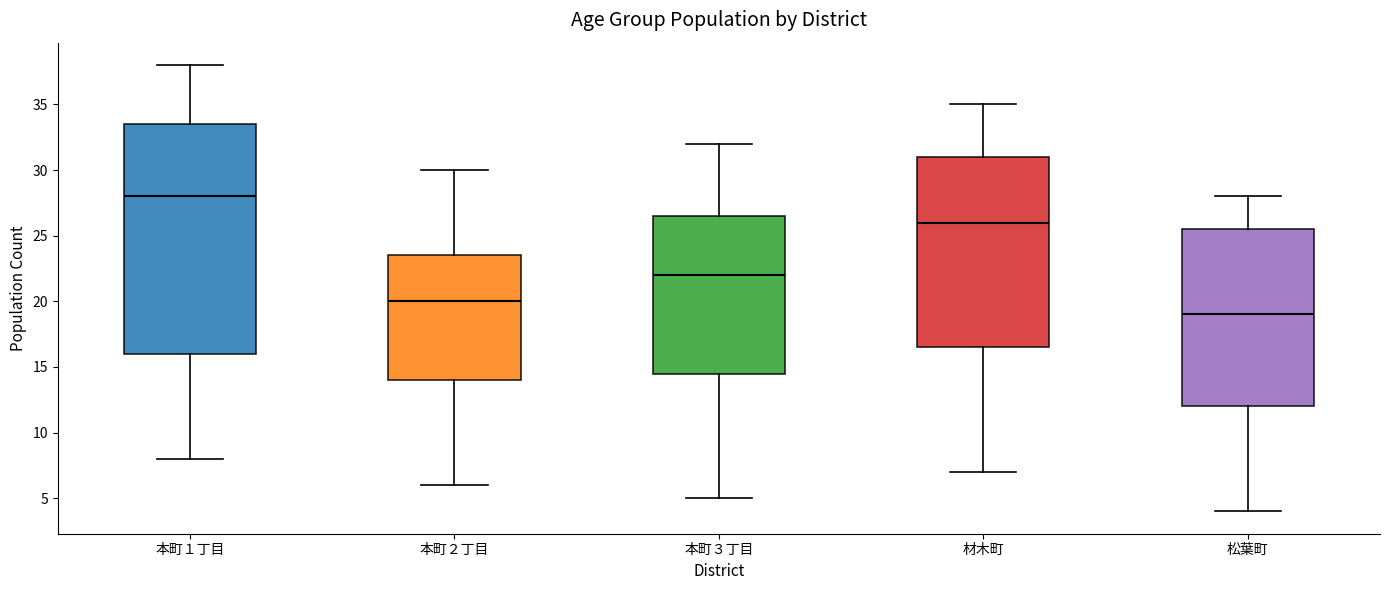

Reading left to right, transcribe this box plot: for each box, give where its median line is, the range the box spans, and where its two whiskers end, as read against the y-axis. The values are not printed on the chart, so give them approximately, as read against the axis.

本町１丁目: median 28.0, box 16.0 to 33.5, whiskers 8.0 to 38.0
本町２丁目: median 20.0, box 14.0 to 23.5, whiskers 6.0 to 30.0
本町３丁目: median 22.0, box 14.5 to 26.5, whiskers 5.0 to 32.0
材木町: median 26.0, box 16.5 to 31.0, whiskers 7.0 to 35.0
松葉町: median 19.0, box 12.0 to 25.5, whiskers 4.0 to 28.0